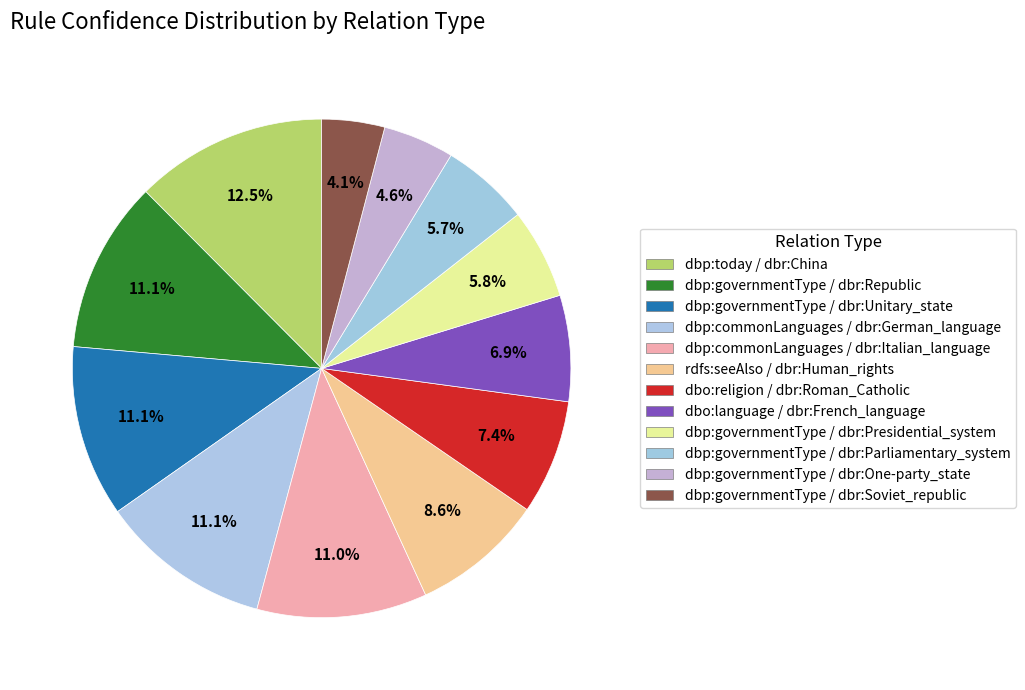

Which slice is the smallest?

dbp:governmentType / dbr:Soviet_republic